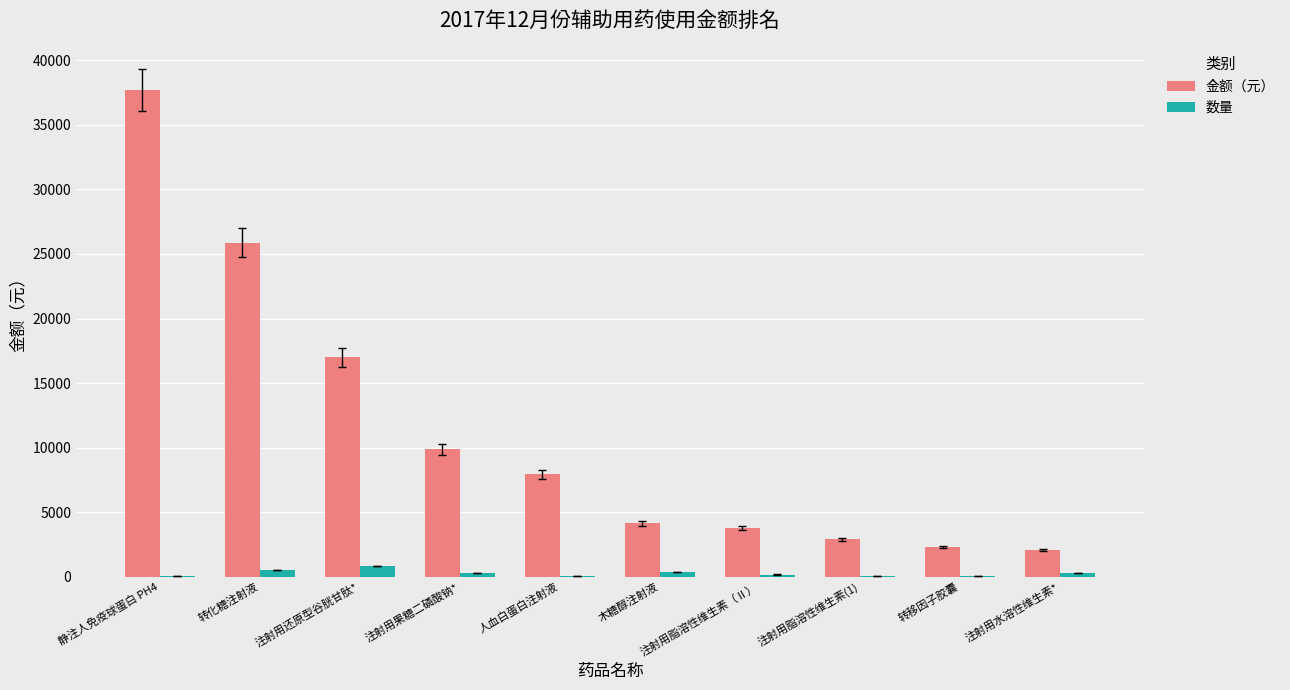

What is the maximum value shown in the chart?

37700.0